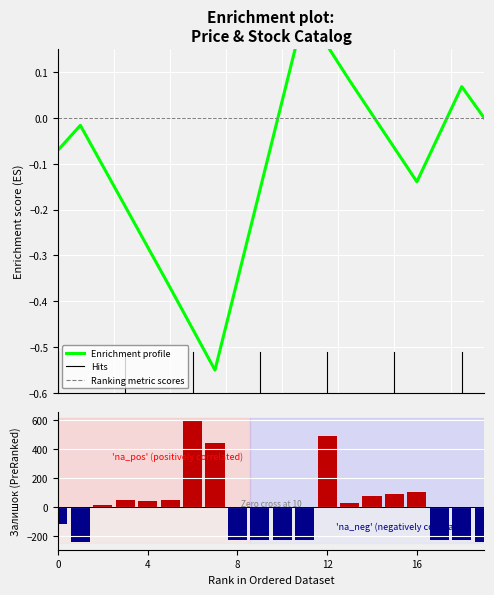

What is the smallest value displayed?

-241.5